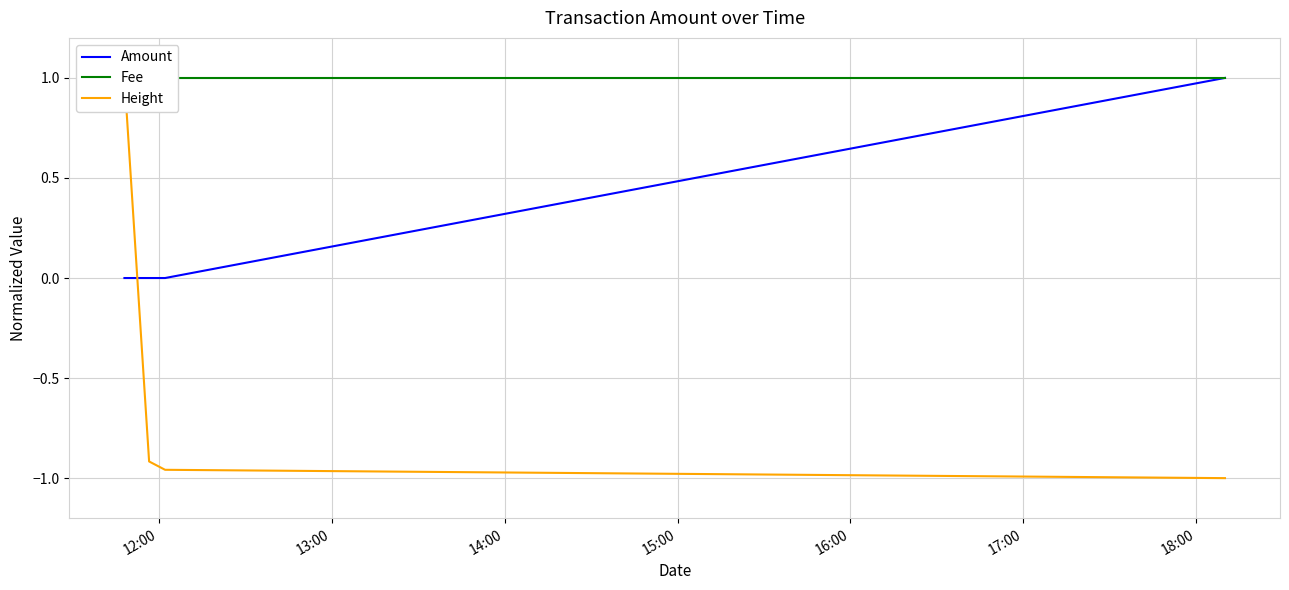

How many positive values does the Height series have?

1